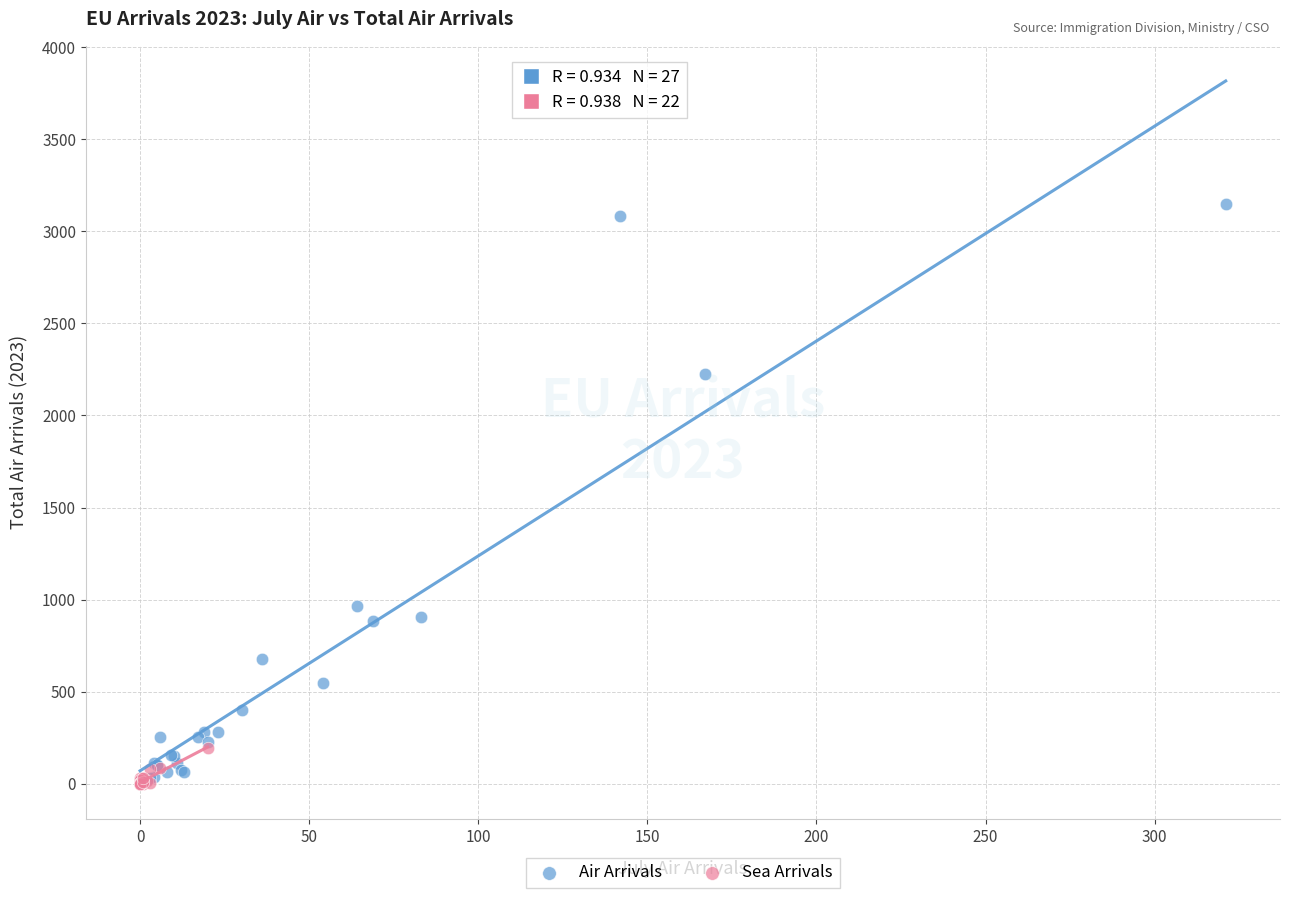

Which series has the largest Y range (max minus min)?

Air Arrivals